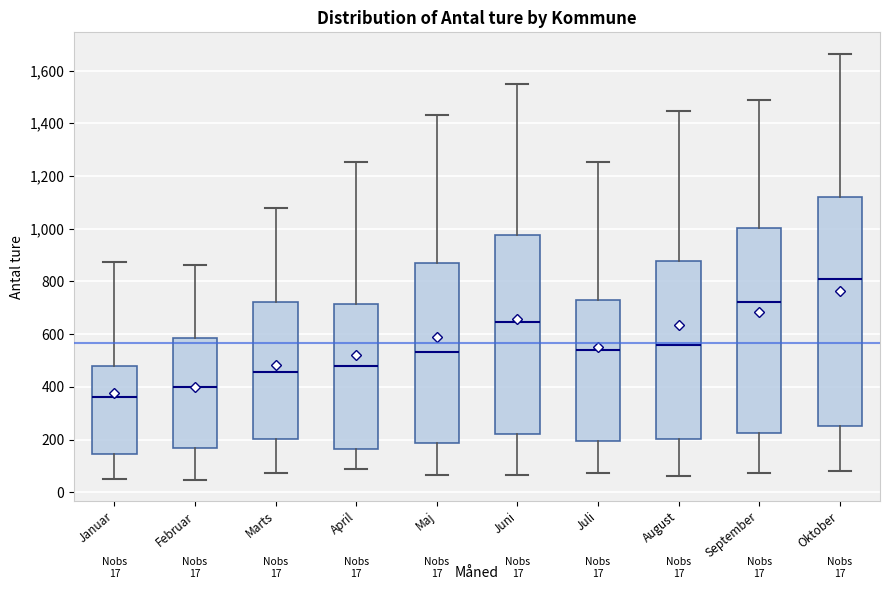

Comparing the boxes themselves (not the whiskers), which one is the tallest?

Oktober